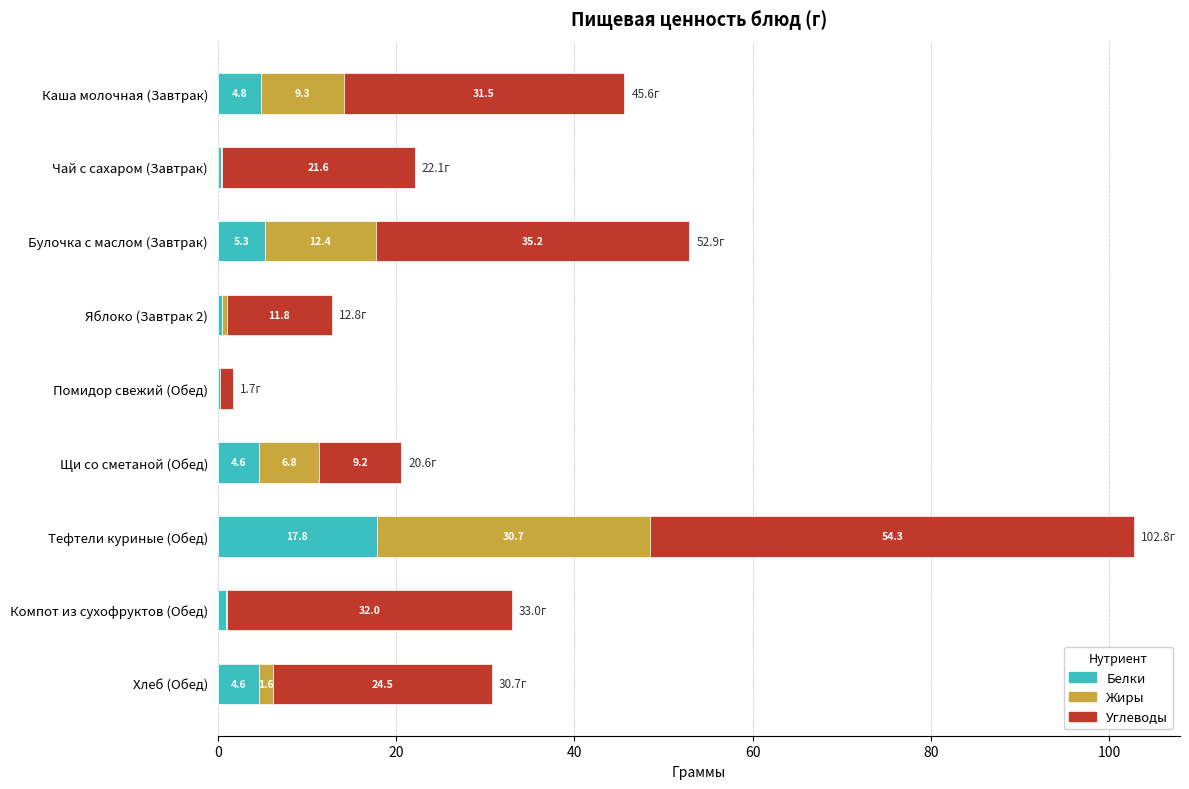

At which label is Белки closest to 9?

Булочка с маслом (Завтрак)